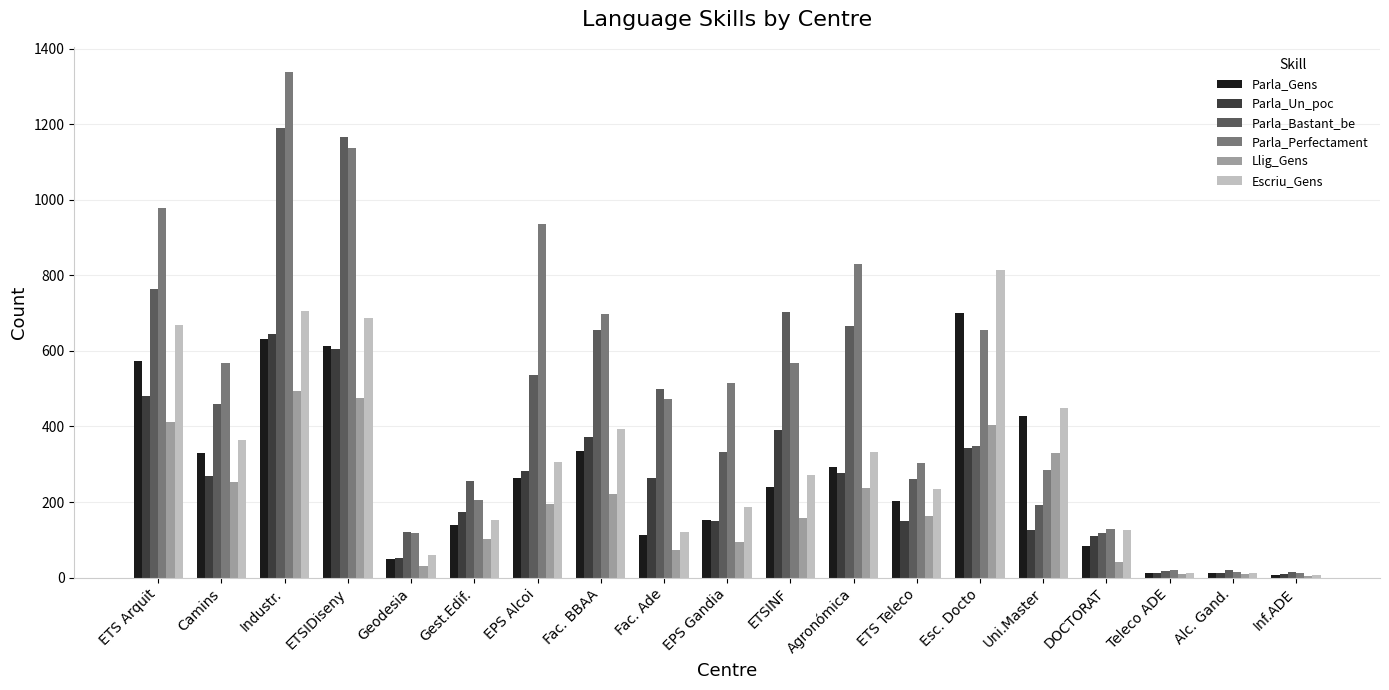

What is the highest value of the Parla_Perfectament series?

1338